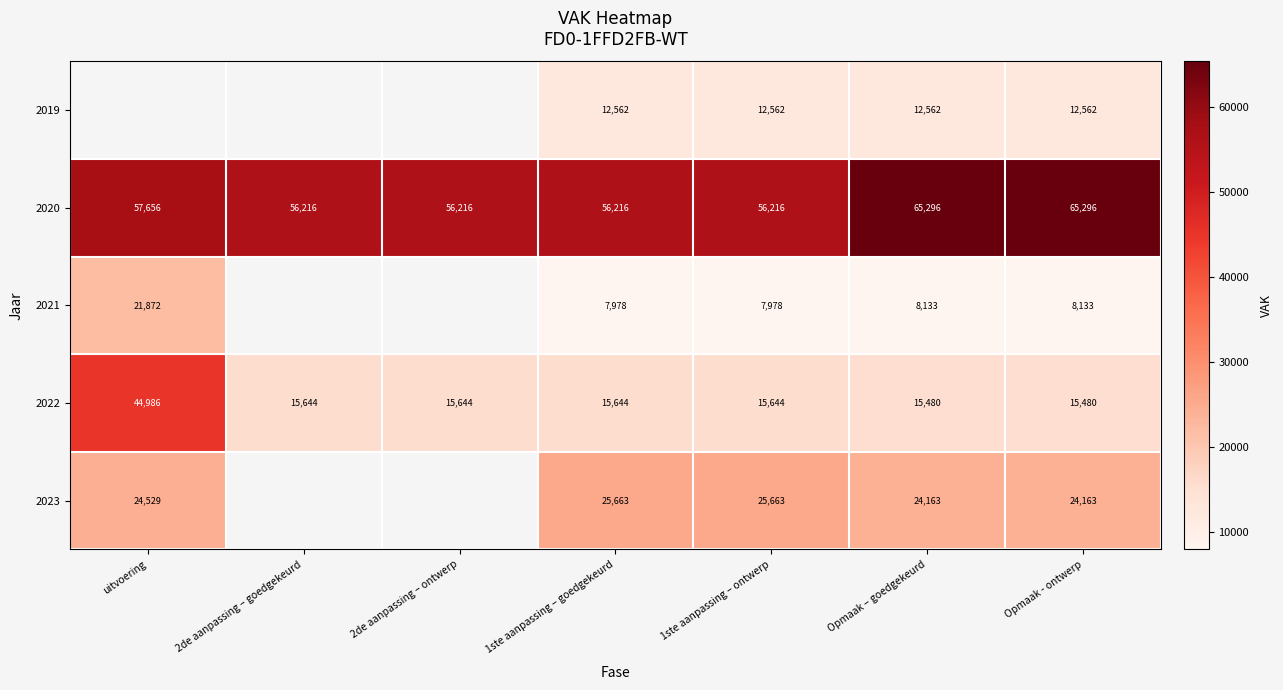

At Opmaak – goedgekeurd, list the series in order from smallest to largest.

2021, 2019, 2022, 2023, 2020